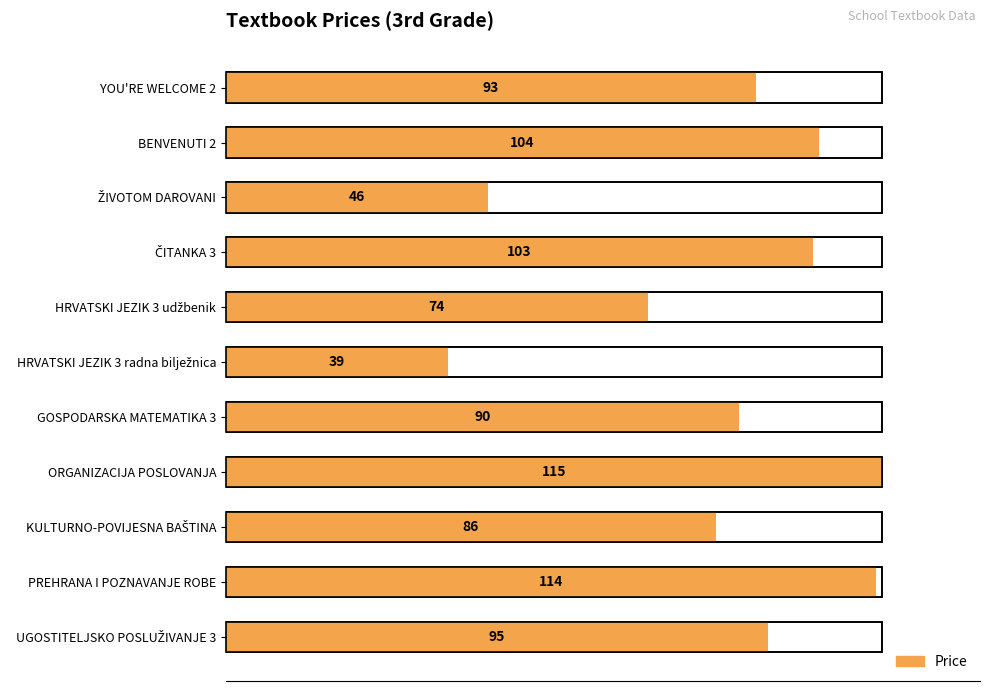

How many data points are above 93?

5